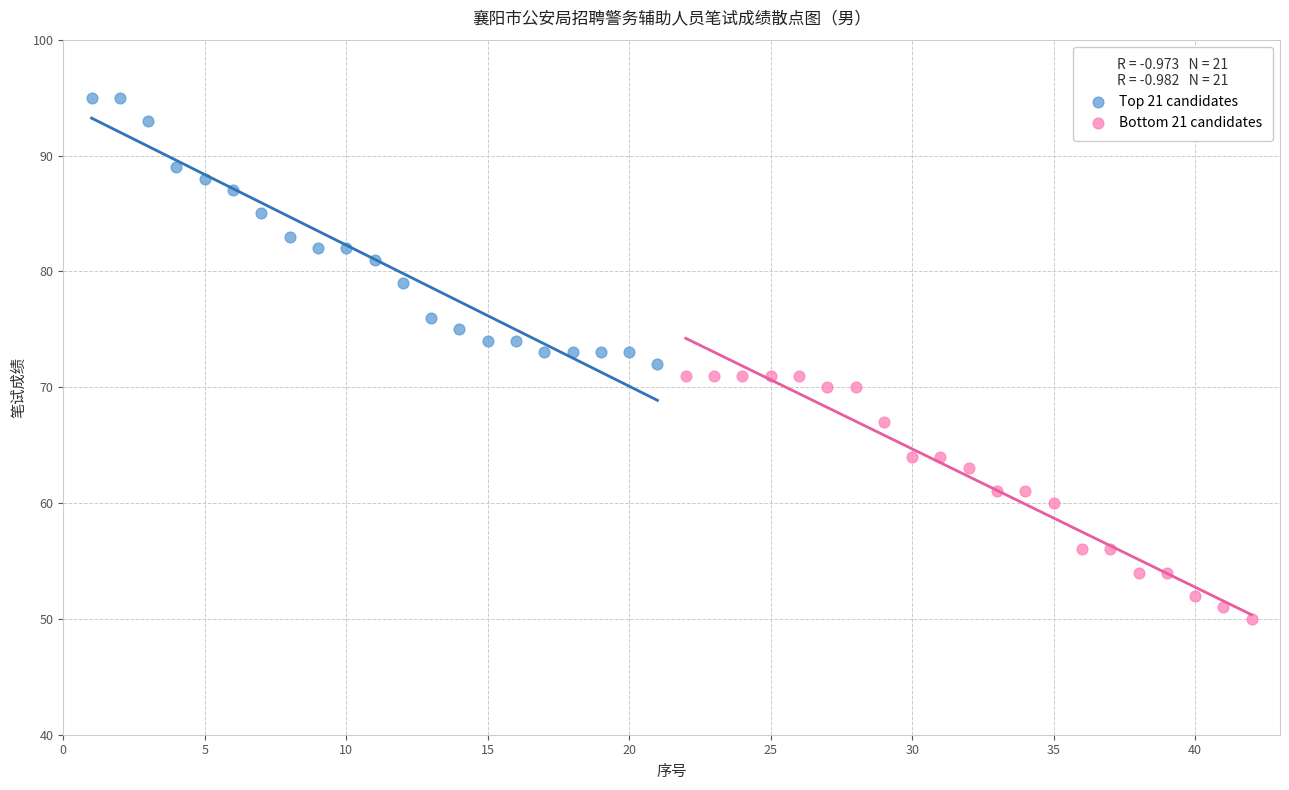

Which series reaches the minimum Y coordinate?

Bottom 21 candidates